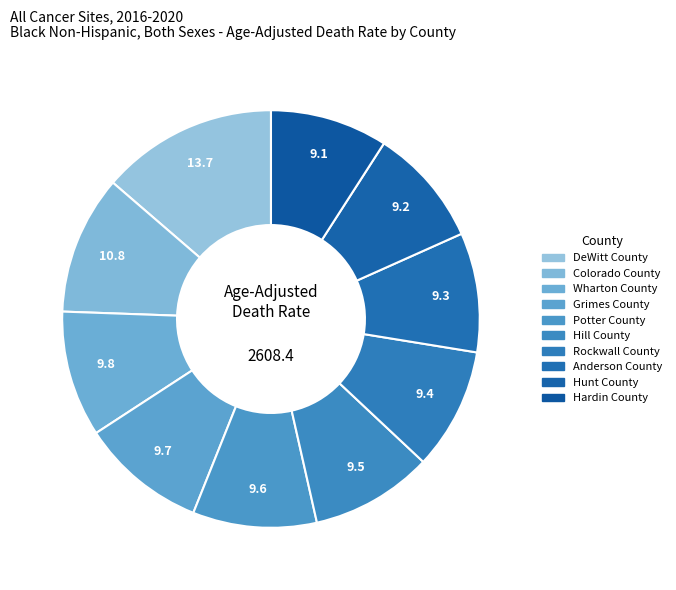

To the nearest percent, what is the difference between the largest and smallest slice percentages?

5%